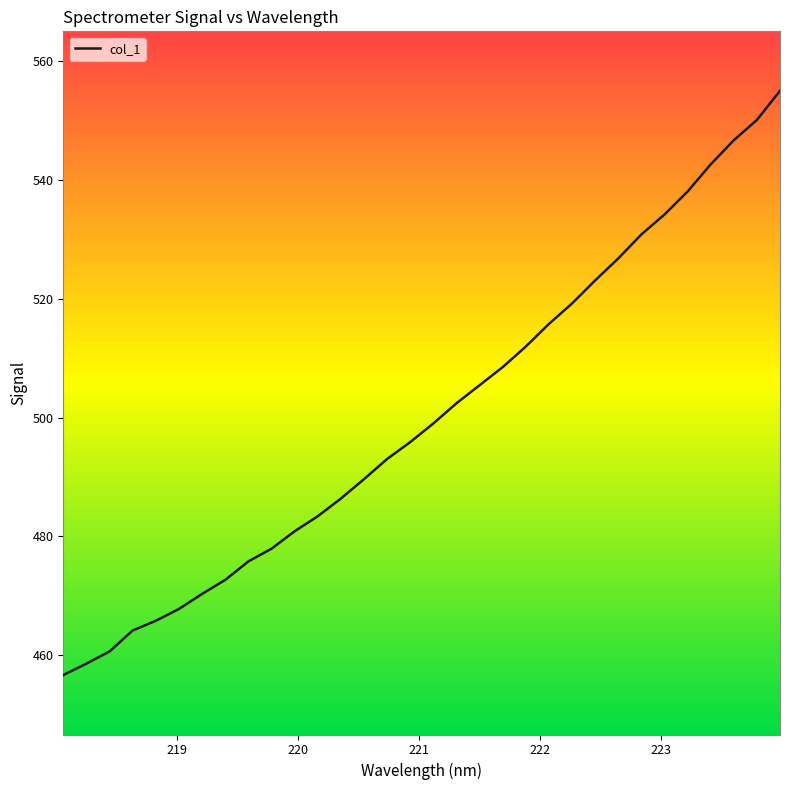

What is the maximum value shown in the chart?

555.0